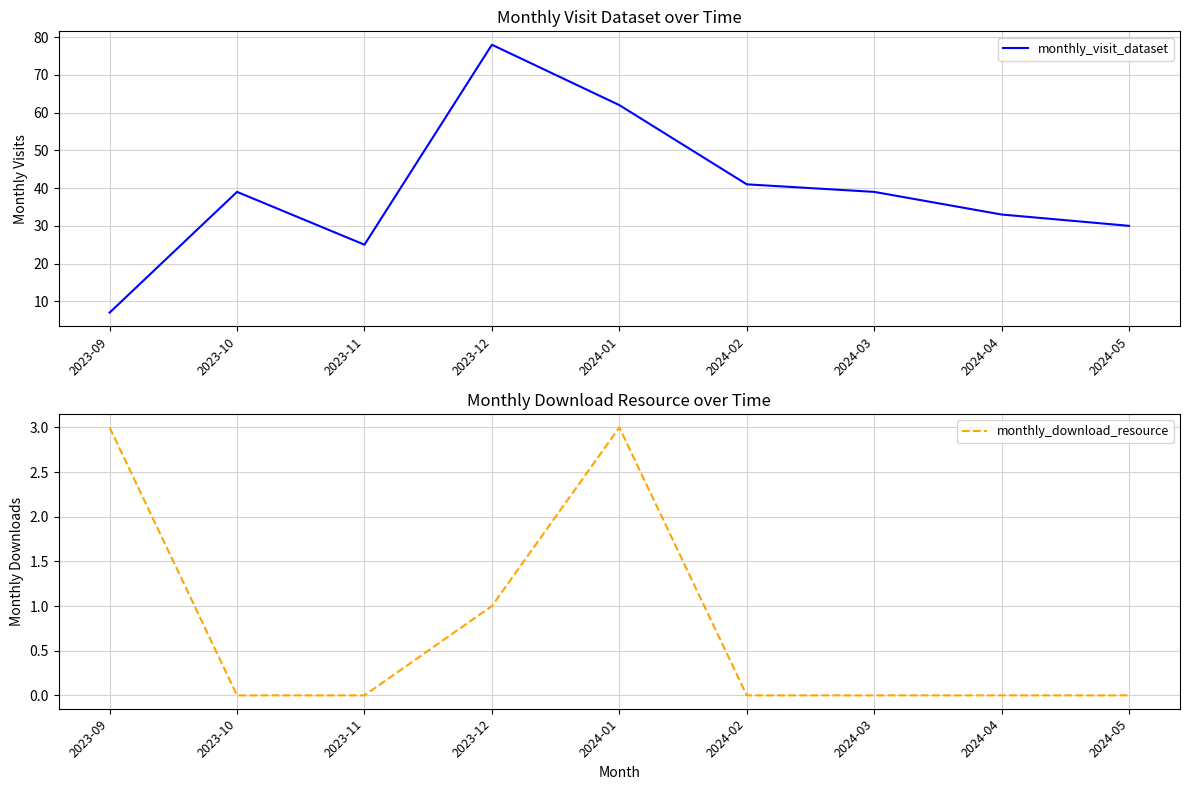

At which category does monthly_visit_dataset reach its first local valley?

2023-11